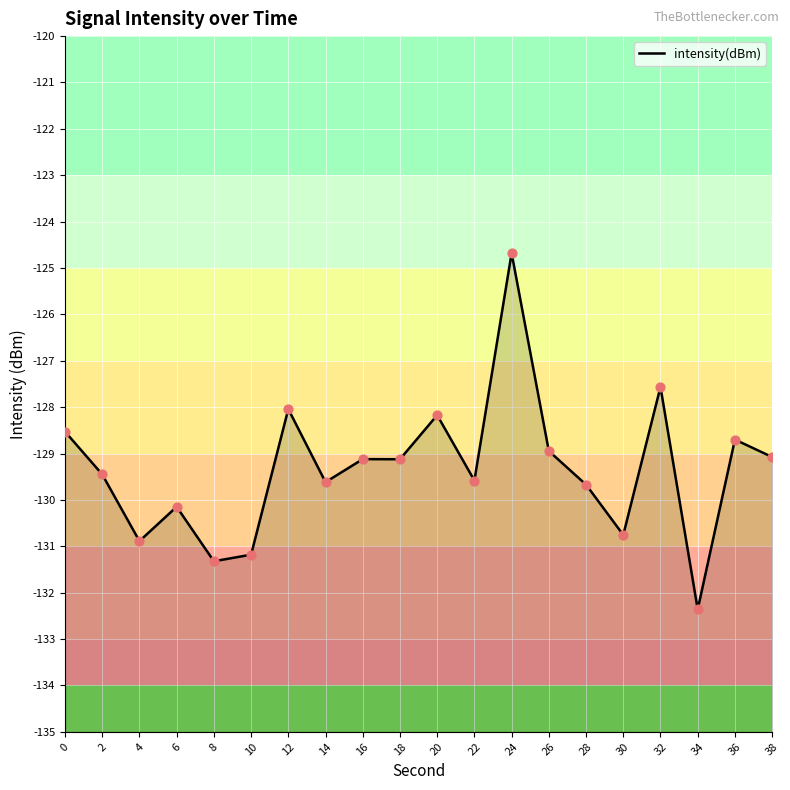

Which has a higher value, 22 or 24?

24